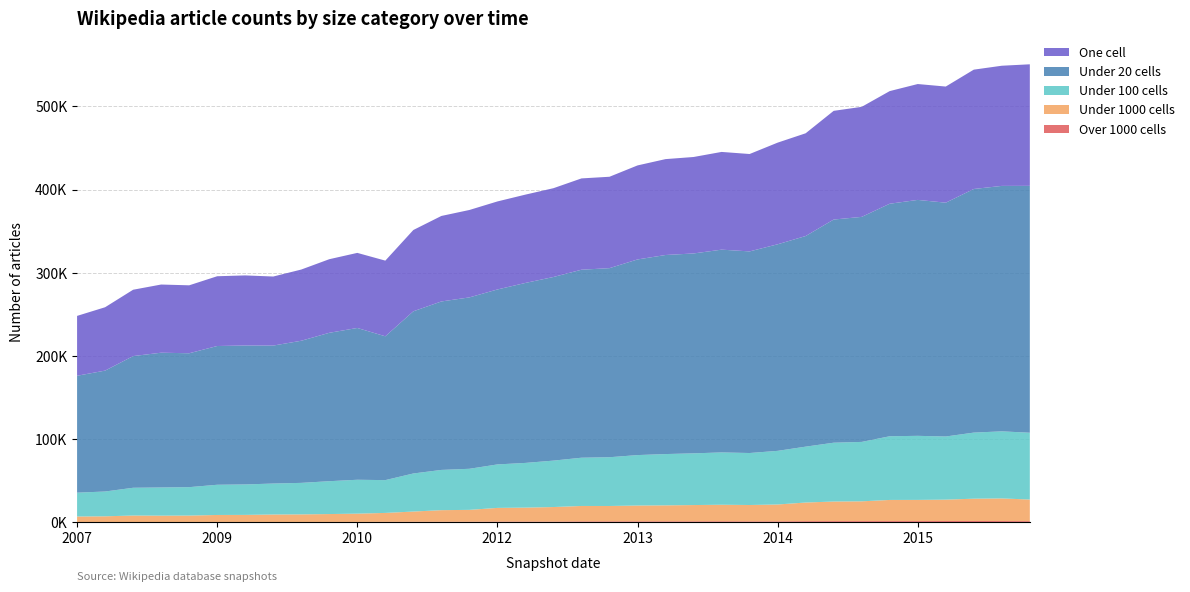

Reading right to left, list all the values displayed in this chart.

over_thousand_cells: 2016-10-07=1394	2016-07-04=1508	2016-04-05=1567	2016-01-04=1539	2015-10-01=1476	2015-07-03=1459	2015-04-09=1431	2015-01-19=1418	2014-09-08=1361	2014-03-28=1180	2013-12-20=1165	2013-09-10=1252	2013-07-09=1192	2013-05-21=1182	2013-02-20=1175	2012-12-11=1166	2012-10-31=1123	2012-07-13=901	2012-03-26=948	2012-01-18=928	2011-09-05=698	2011-06-10=647	2011-02-21=616	2010-11-17=543	2010-07-26=446	2010-04-01=424	2009-12-16=388	2009-09-25=380	2009-06-17=408	2009-04-06=415	2008-12-17=389	2008-10-10=355	2008-06-27=316	2008-04-01=295	2007-12-19=284
under_thousand_cells: 2016-10-07=25976	2016-07-04=27188	2016-04-05=26807	2016-01-04=25691	2015-10-01=25445	2015-07-03=25411	2015-04-09=23776	2015-01-19=23546	2014-09-08=22398	2014-03-28=20228	2013-12-20=19615	2013-09-10=19846	2013-07-09=19534	2013-05-21=19192	2013-02-20=18982	2012-12-11=18440	2012-10-31=18503	2012-07-13=17444	2012-03-26=16696	2012-01-18=16375	2011-09-05=14239	2011-06-10=13933	2011-02-21=12310	2010-11-17=10722	2010-07-26=9958	2010-04-01=9479	2009-12-16=9120	2009-09-25=8978	2009-06-17=8485	2009-04-06=8386	2008-12-17=7702	2008-10-10=7628	2008-06-27=7815	2008-04-01=6908	2007-12-19=6681
under_hundred_cells: 2016-10-07=80305	2016-07-04=80645	2016-04-05=79456	2016-01-04=75915	2015-10-01=77025	2015-07-03=76572	2015-04-09=71434	2015-01-19=70727	2014-09-08=67182	2014-03-28=64485	2013-12-20=62512	2013-09-10=62902	2013-07-09=62162	2013-05-21=61657	2013-02-20=60649	2012-12-11=58620	2012-10-31=58012	2012-07-13=55816	2012-03-26=53745	2012-01-18=52270	2011-09-05=49391	2011-06-10=48381	2011-02-21=45762	2010-11-17=39441	2010-07-26=40734	2010-04-01=39505	2009-12-16=37882	2009-09-25=37233	2009-06-17=36614	2009-04-06=36312	2008-12-17=34160	2008-10-10=33869	2008-06-27=33374	2008-04-01=29810	2007-12-19=28657
under_twenty_cells: 2016-10-07=296821	2016-07-04=295095	2016-04-05=292895	2016-01-04=281114	2015-10-01=283660	2015-07-03=279561	2015-04-09=270554	2015-01-19=268297	2014-09-08=253227	2014-03-28=248345	2013-12-20=242399	2013-09-10=243789	2013-07-09=240333	2013-05-21=239331	2013-02-20=235212	2012-12-11=227325	2012-10-31=226032	2012-07-13=220764	2012-03-26=216387	2012-01-18=210349	2011-09-05=206058	2011-06-10=202549	2011-02-21=194981	2010-11-17=172907	2010-07-26=182497	2010-04-01=178415	2009-12-16=170877	2009-09-25=165873	2009-06-17=167049	2009-04-06=166826	2008-12-17=160973	2008-10-10=162043	2008-06-27=158328	2008-04-01=145353	2007-12-19=140553
one_cell: 2016-10-07=146141	2016-07-04=144479	2016-04-05=143477	2016-01-04=139625	2015-10-01=139303	2015-07-03=135415	2015-04-09=132290	2015-01-19=130679	2014-09-08=123530	2014-03-28=122208	2013-12-20=117080	2013-09-10=117502	2013-07-09=115966	2013-05-21=115288	2013-02-20=113037	2012-12-11=109885	2012-10-31=109772	2012-07-13=106758	2012-03-26=106183	2012-01-18=105825	2011-09-05=105098	2011-06-10=102790	2011-02-21=97750	2010-11-17=90980	2010-07-26=90265	2010-04-01=88478	2009-12-16=85607	2009-09-25=83015	2009-06-17=84265	2009-04-06=83883	2008-12-17=81688	2008-10-10=81966	2008-06-27=79766	2008-04-01=76185	2007-12-19=71974